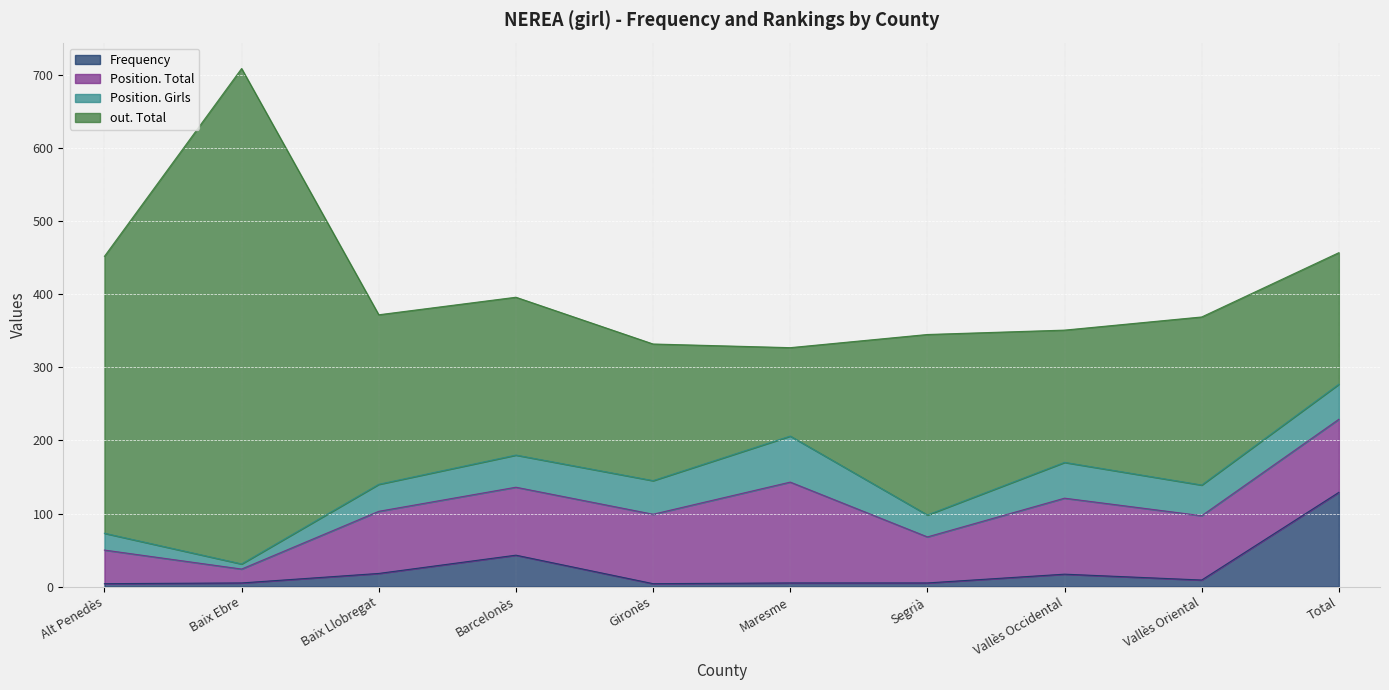

At Baix Ebre, list the series in order from largest to smallest.

out. Total, Position. Total, Position. Girls, Frequency